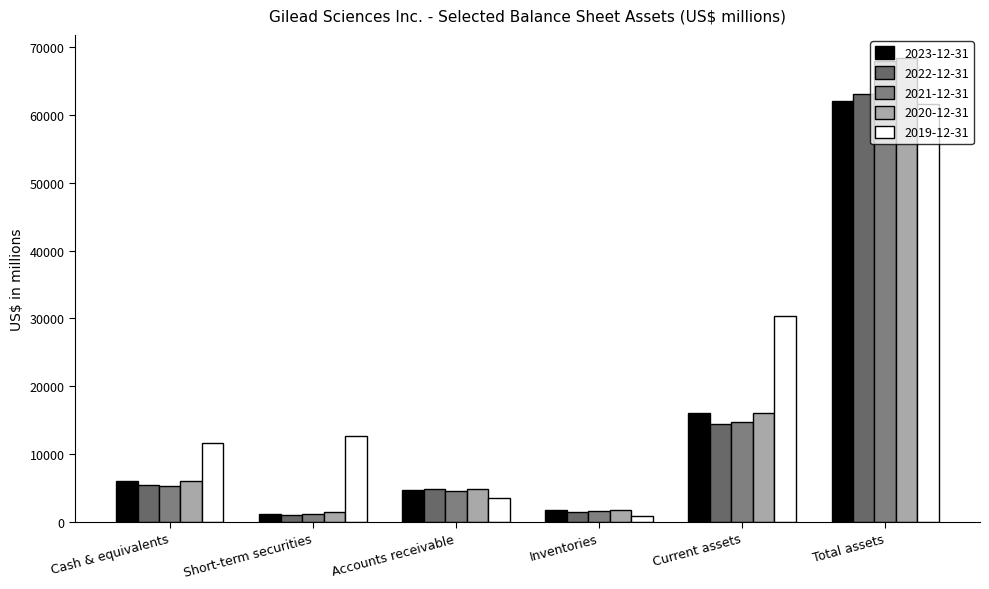

At how many categories does at least one series exceed 22613?

2